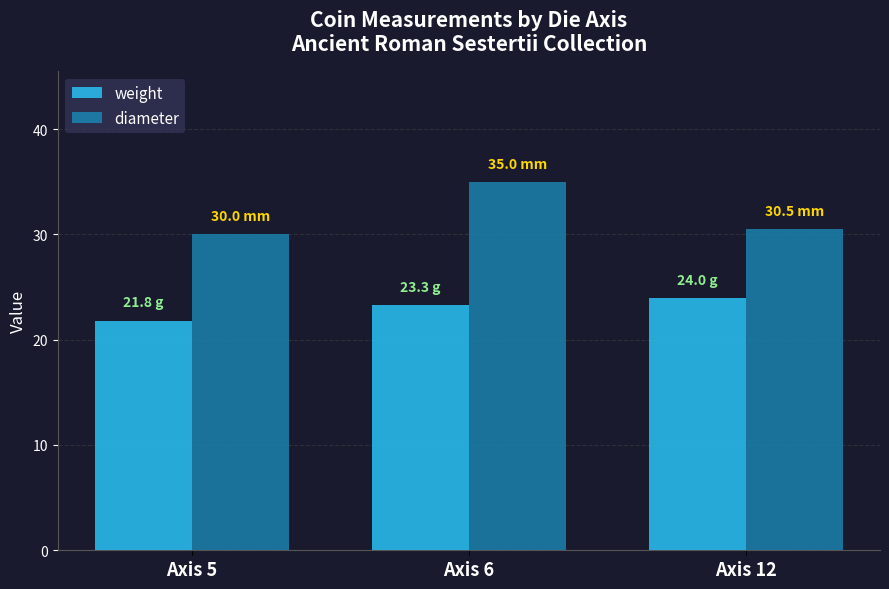

Which series has the largest total across all categories?

diameter